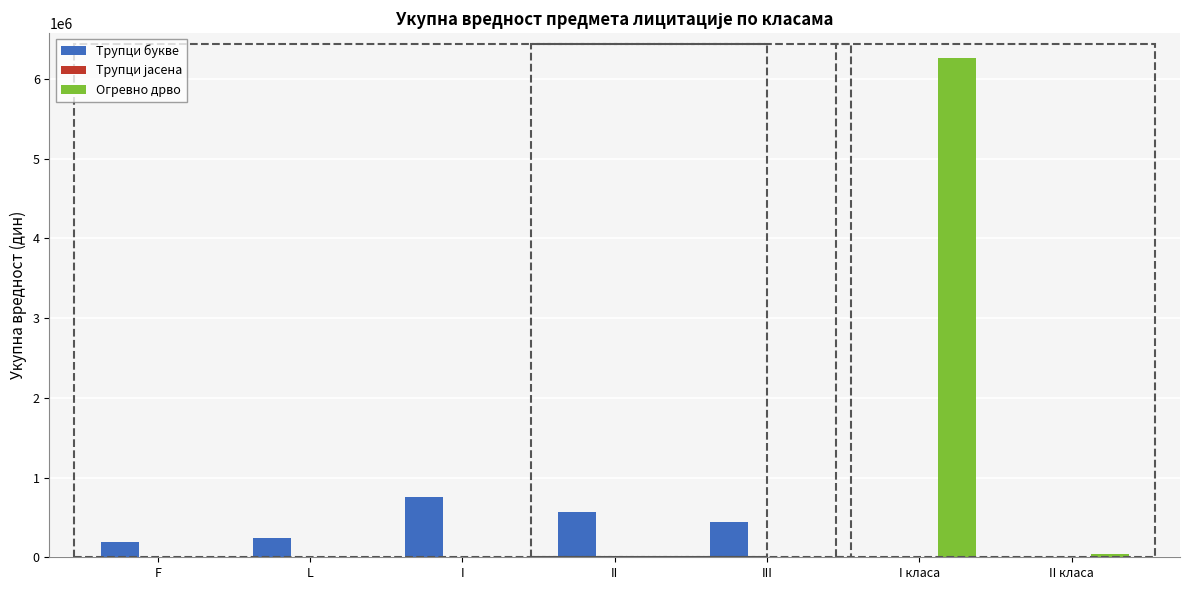

The value of Огревно дрво at III is -3565276.6. True or false?

False